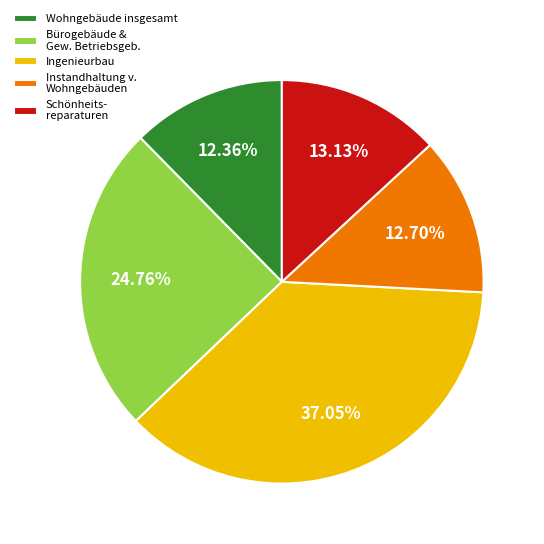

Which has a higher value, Ingenieurbau or Schönheits- reparaturen?

Ingenieurbau